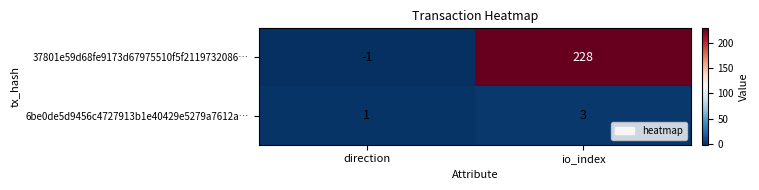

What is the approximate value of 6be0de5d9456c4727913b1e40429e5279a7612a… at io_index?

3